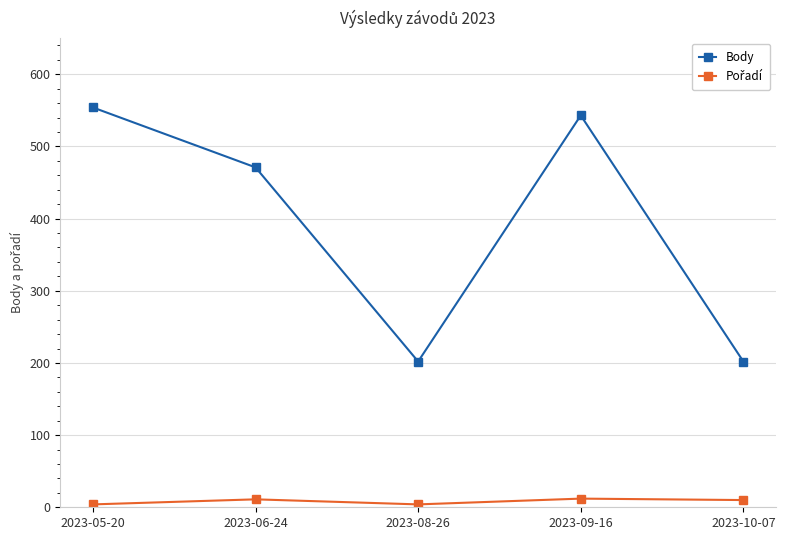

The Body series shows 471 at 2023-06-24. True or false?

True